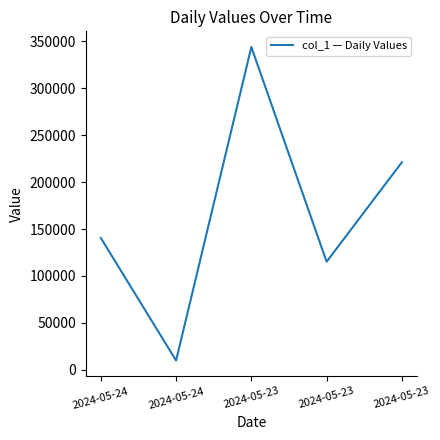

Is it true that the value at 2024-05-24 is 10000.0?

True